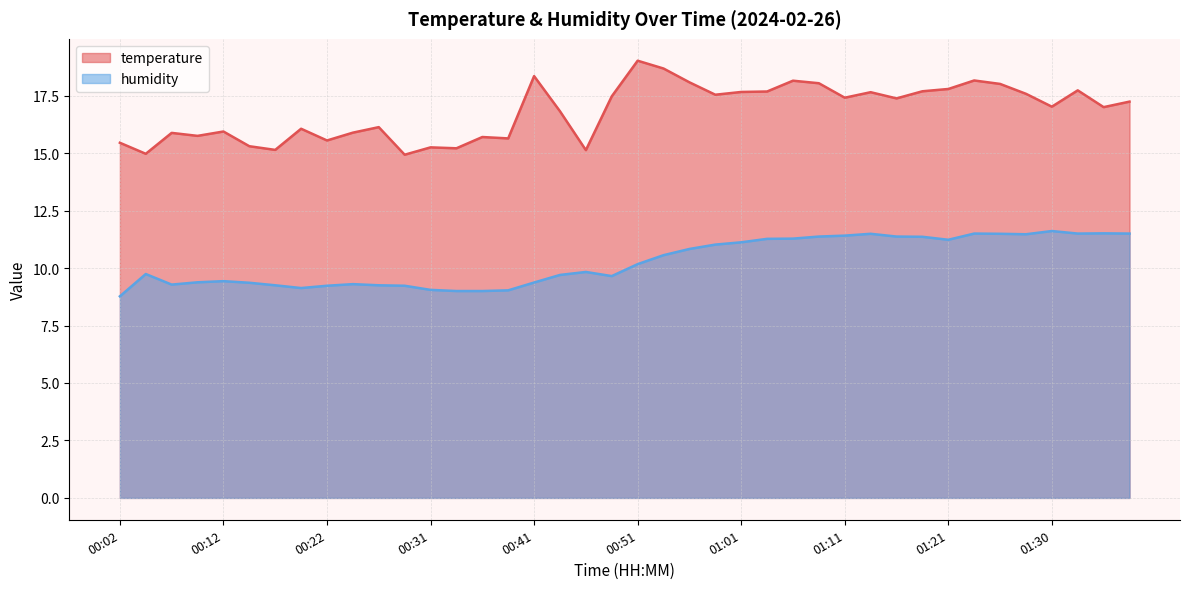

True or false: temperature and humidity intersect in this chart.

False